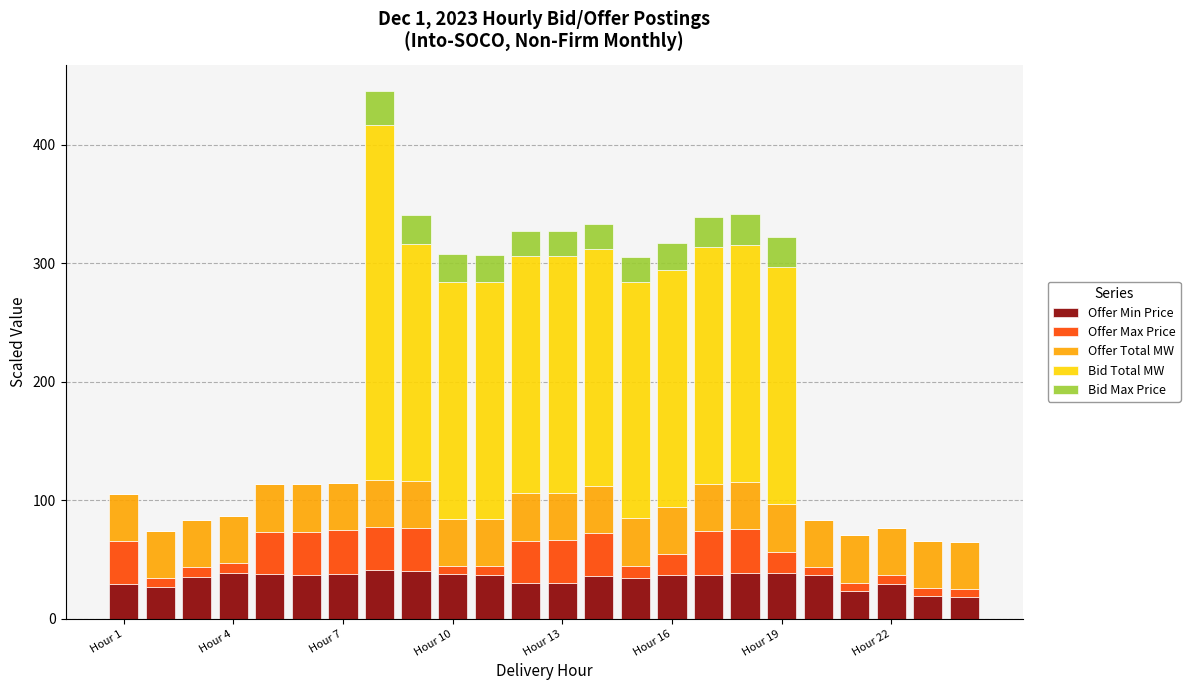

What is the maximum value for Offer Min Price?

41.3